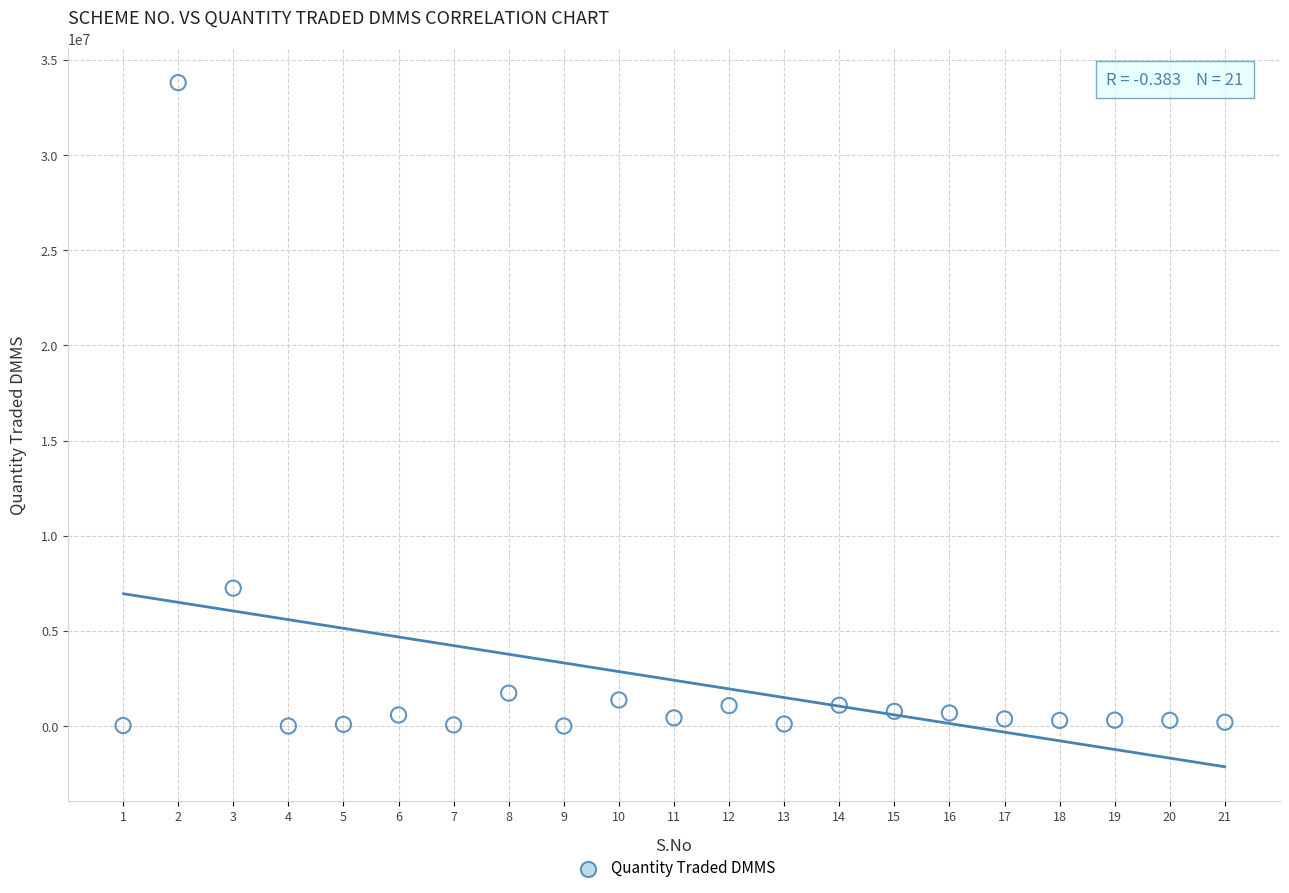

What is the range of Y values (max minus min)?

33803518.6